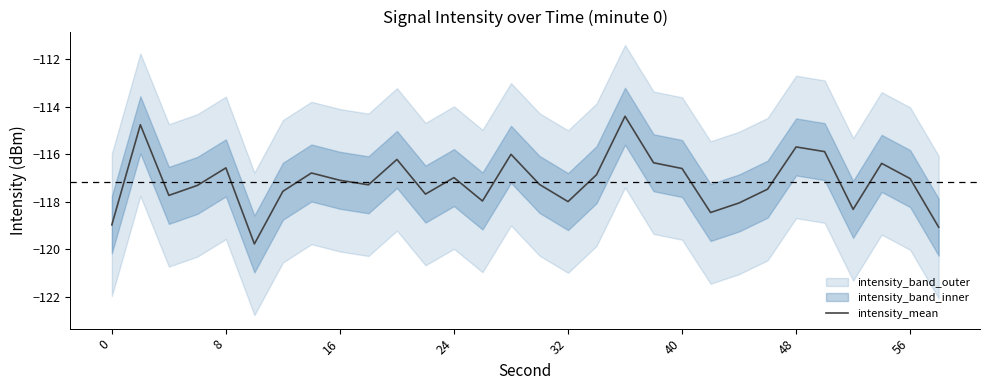

The value of intensity_mean at 8 is -116.6. True or false?

True